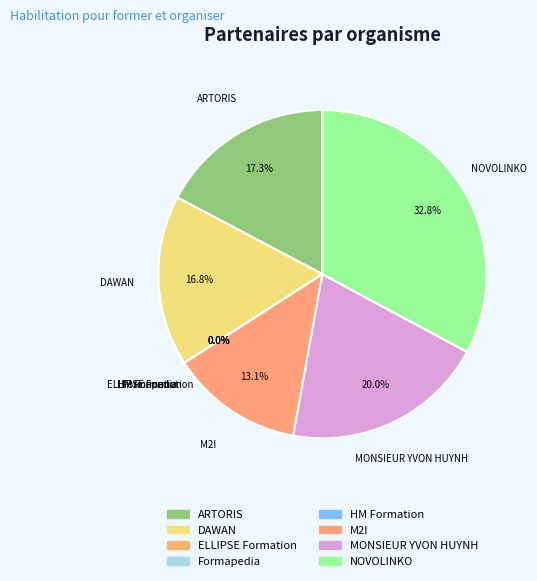

How many segments does this pie chart have?

8